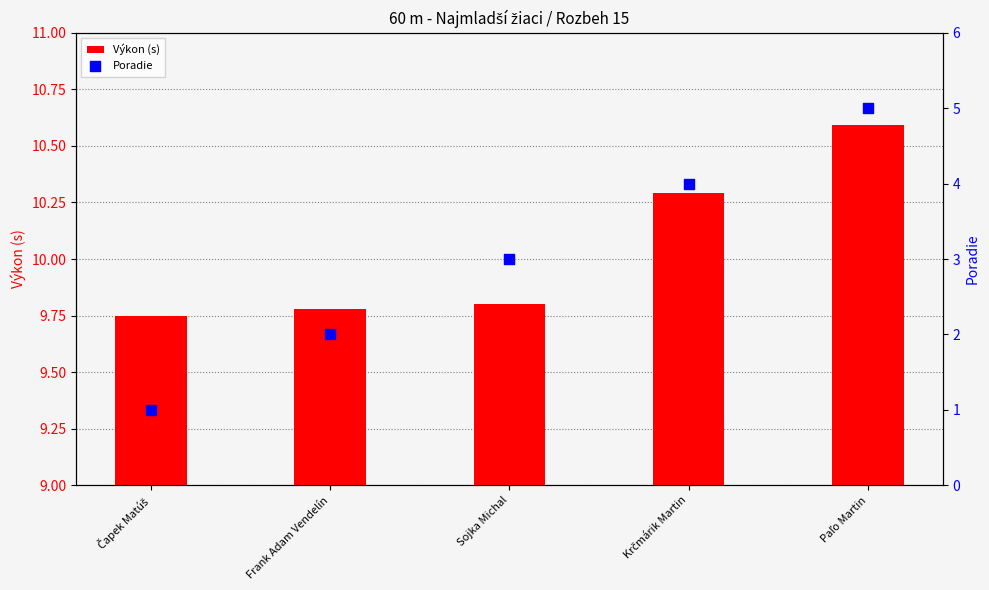

Which series reaches the maximum Y coordinate?

Výkon (s)